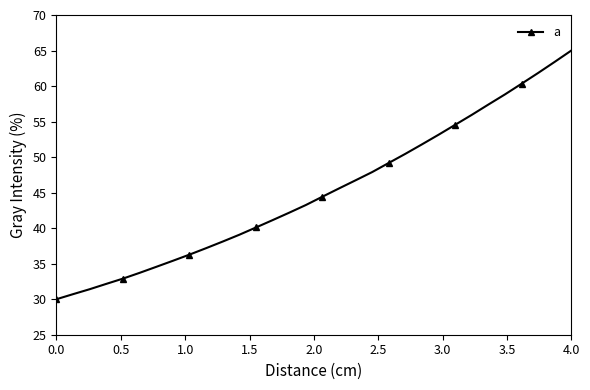

What is the minimum value shown in the chart?

30.0